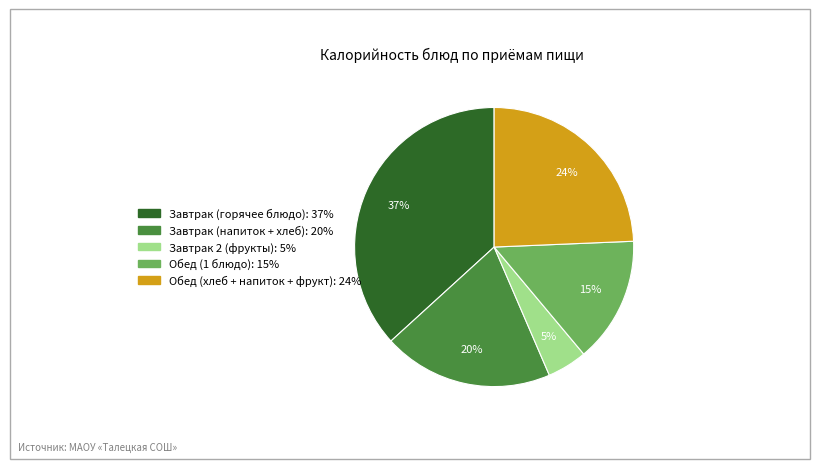

Does any single category account for the majority?

No